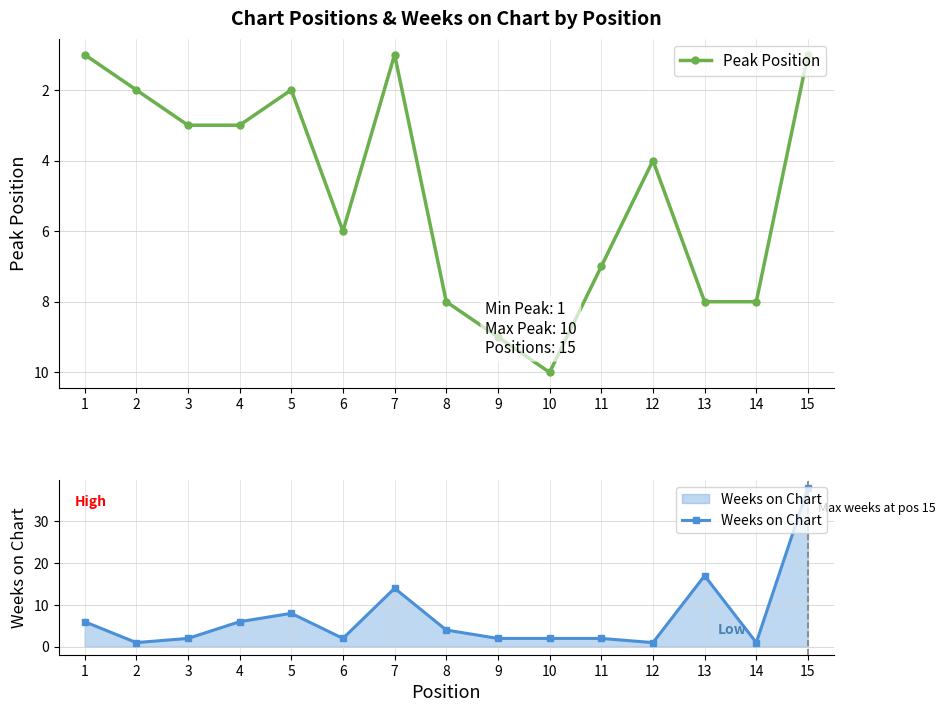

What value does the Peak Position series have at 15?

1